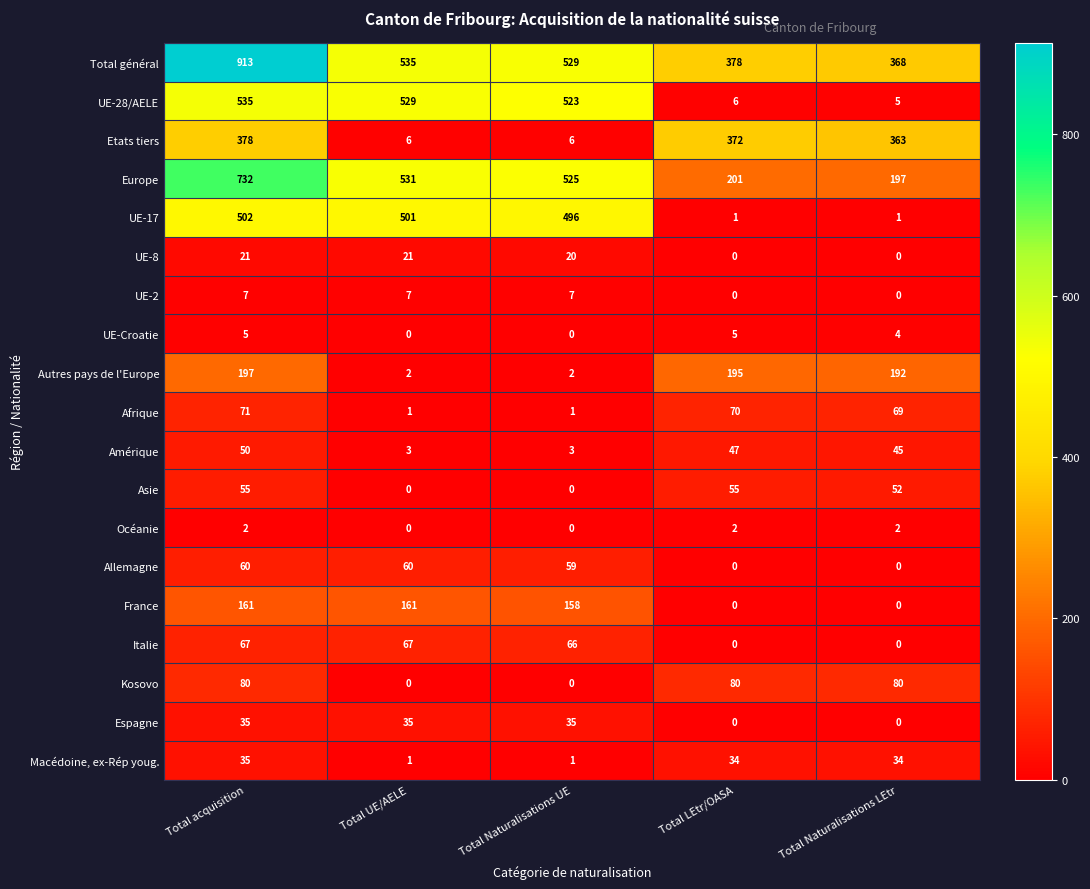

How many categories are shown in the chart?

5